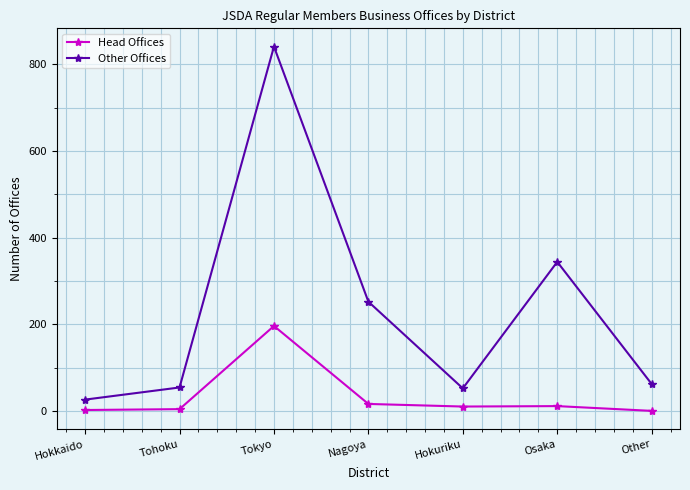

Where does the Head Offices series first go above 10?

Tokyo